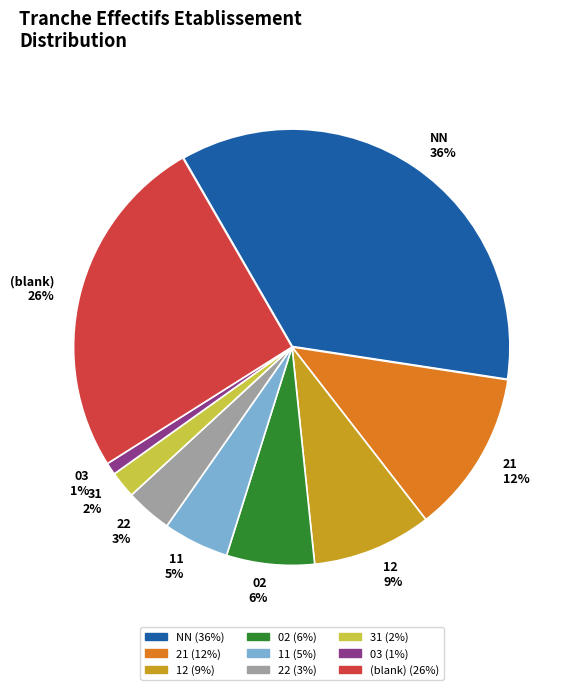

To the nearest percent, what is the difference between the largest and smallest slice percentages?

35%